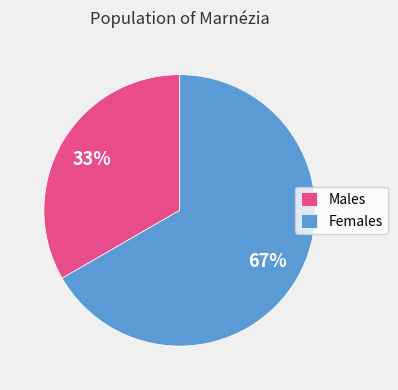

Count the number of slices in the pie.

2